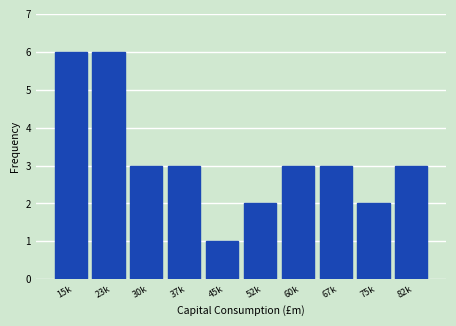

Reading left to right, what are all the values shown in this chart?

15k=6	23k=6	30k=3	37k=3	45k=1	52k=2	60k=3	67k=3	75k=2	82k=3